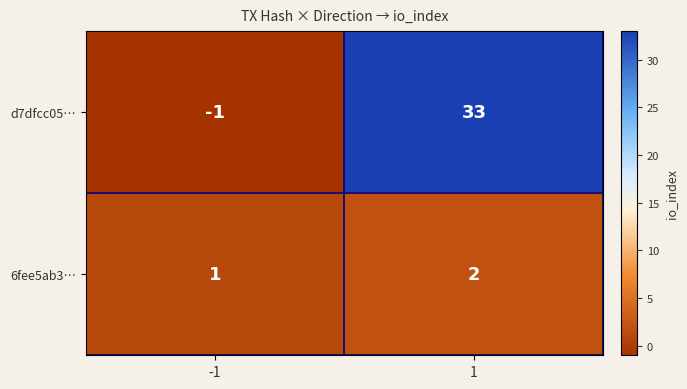

How many data points does each series have?

2